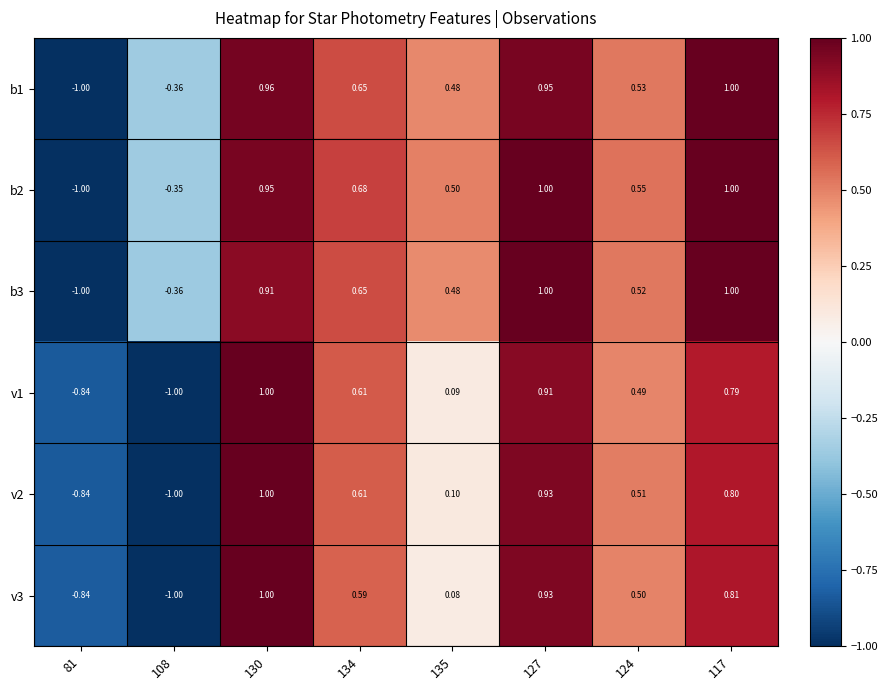

Between 117 and 124, which is larger?

117